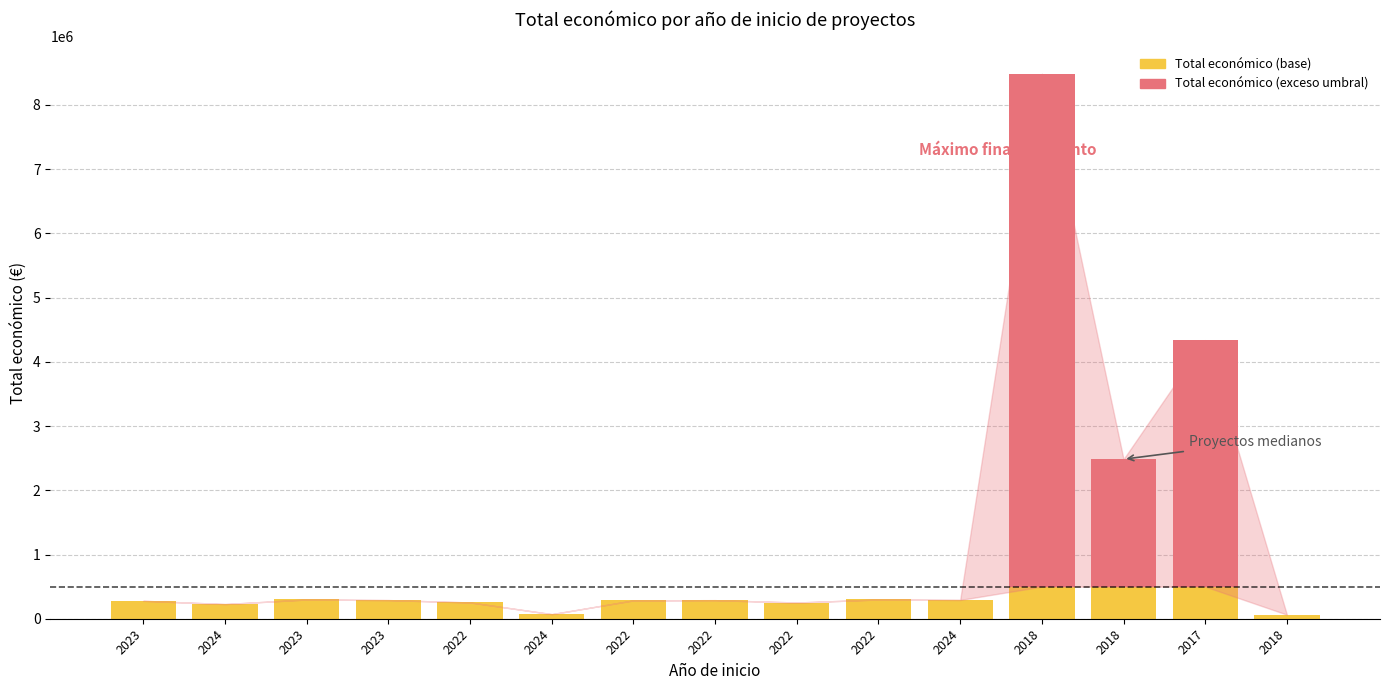

True or false: Total económico (exceso) has a value of 6481323 at 2017.

False